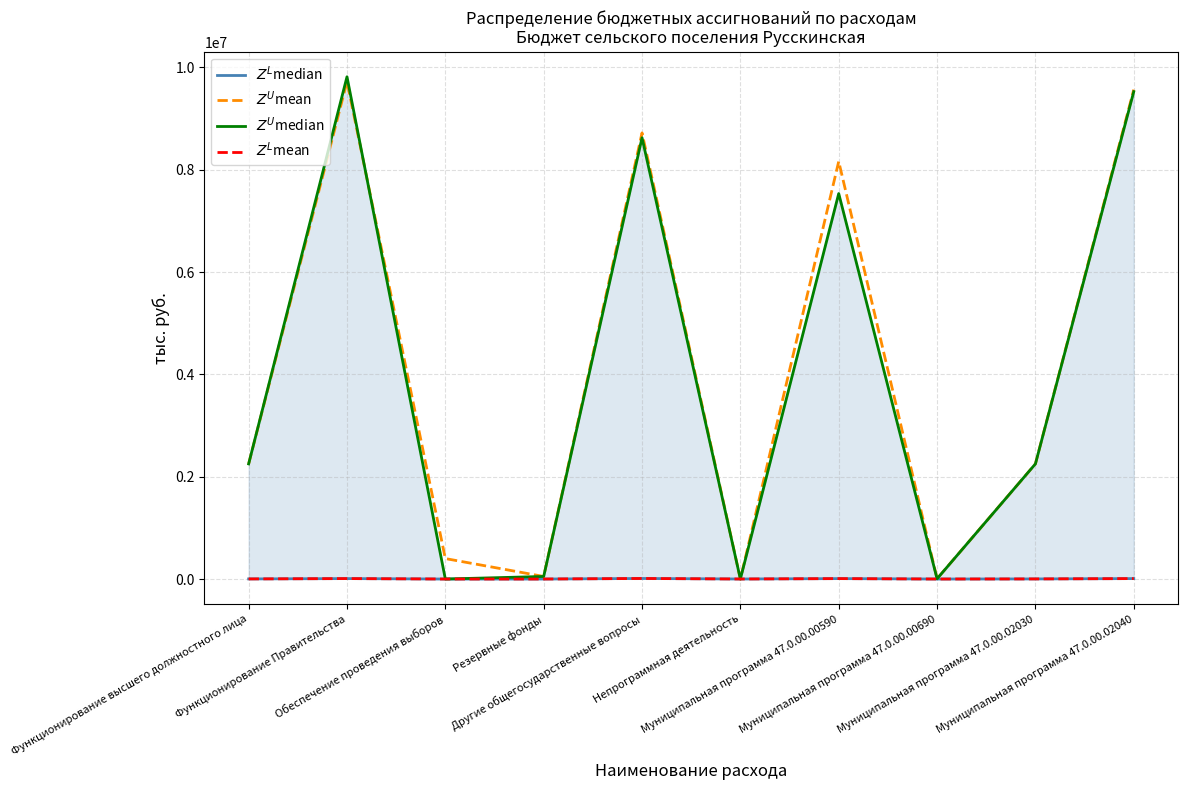

What is the difference between the $Z^U$mean values at Муниципальная программа 47.0.00.00690 and Обеспечение проведения выборов?

395000.0